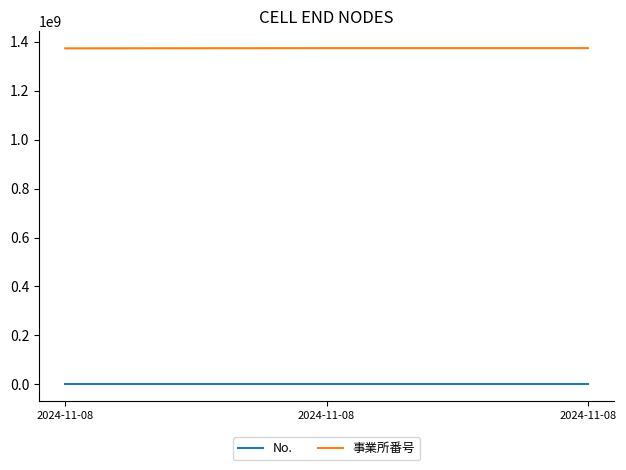

Is this an area chart (filled region under the line)?

No